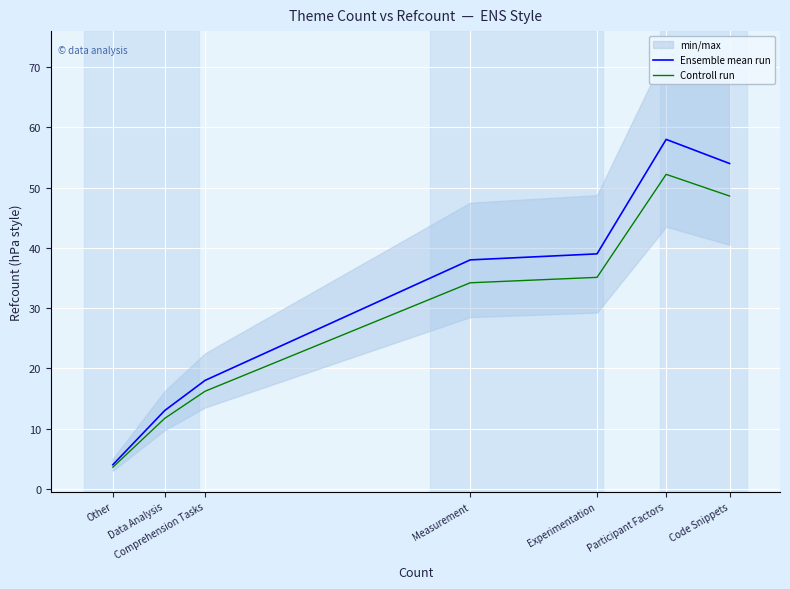

Reading right to left, extract all data points from this chart.

Ensemble mean run: Code Snippets=54.0	Participant Factors=58.0	Experimentation=39.0	Measurement=38.0	Comprehension Tasks=18.0	Data Analysis=13.0	Other=4.0
Controll run: Code Snippets=48.6	Participant Factors=52.2	Experimentation=35.1	Measurement=34.2	Comprehension Tasks=16.2	Data Analysis=11.7	Other=3.6